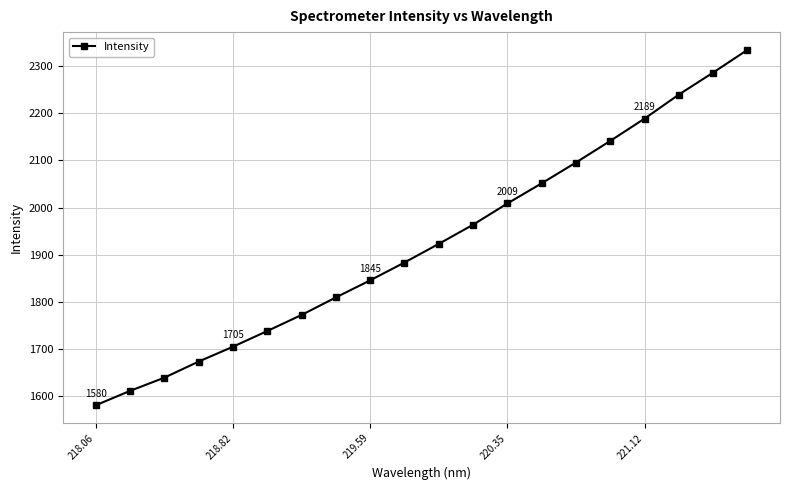

What is the value of the 15th point from the left?

2095.6